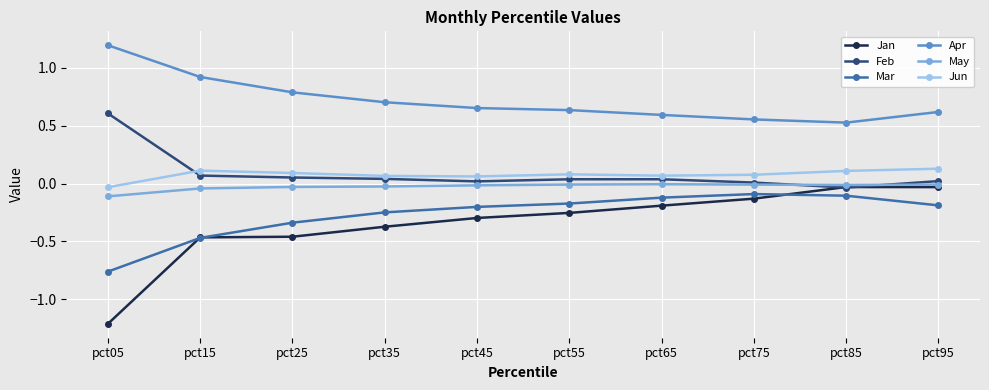

At pct05, list the series in order from smallest to largest.

Jan, Mar, May, Jun, Feb, Apr